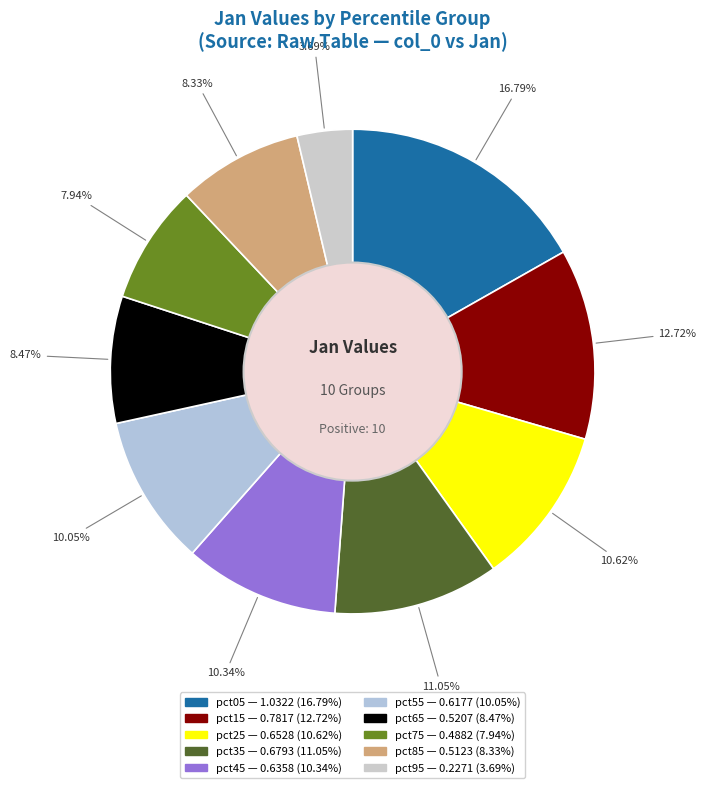

The pct15 slice represents 1% of the pie. True or false?

False